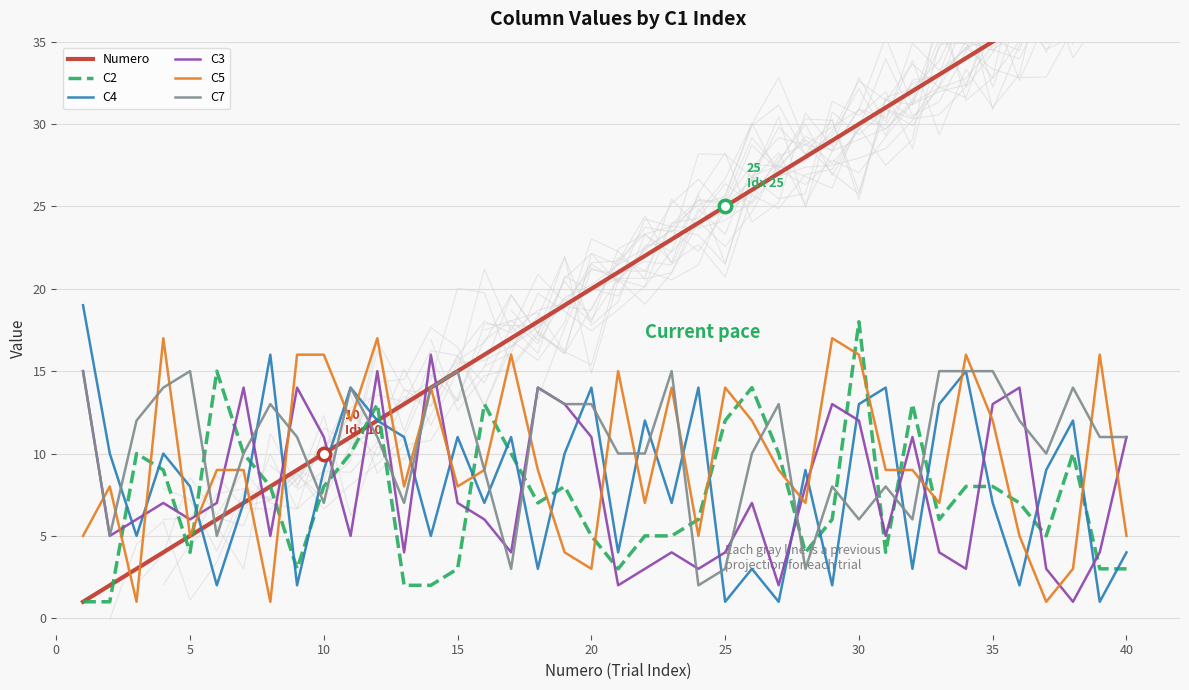

Is the value of C4 at 18 greater than the value of C5 at 20?

Yes